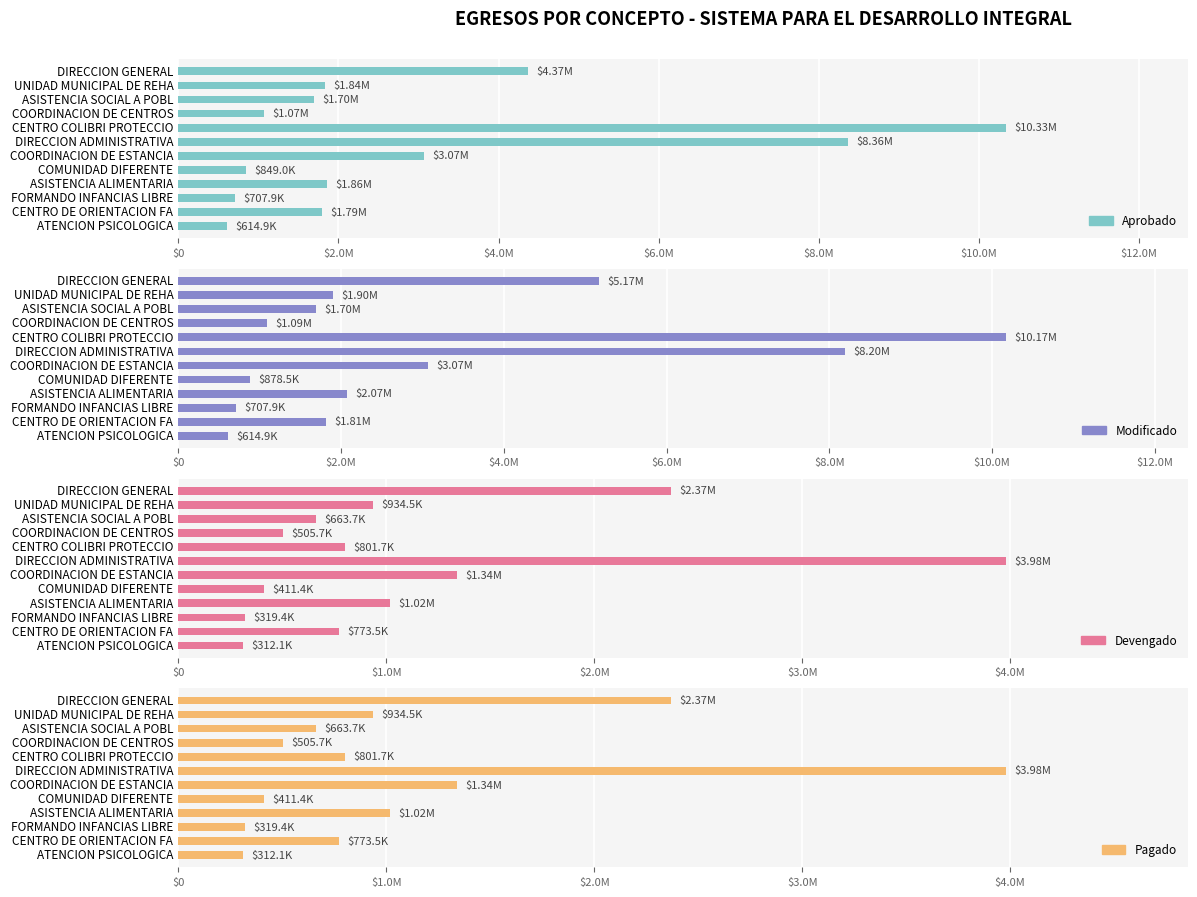

What is the sum of all Devengado values?

13423864.2